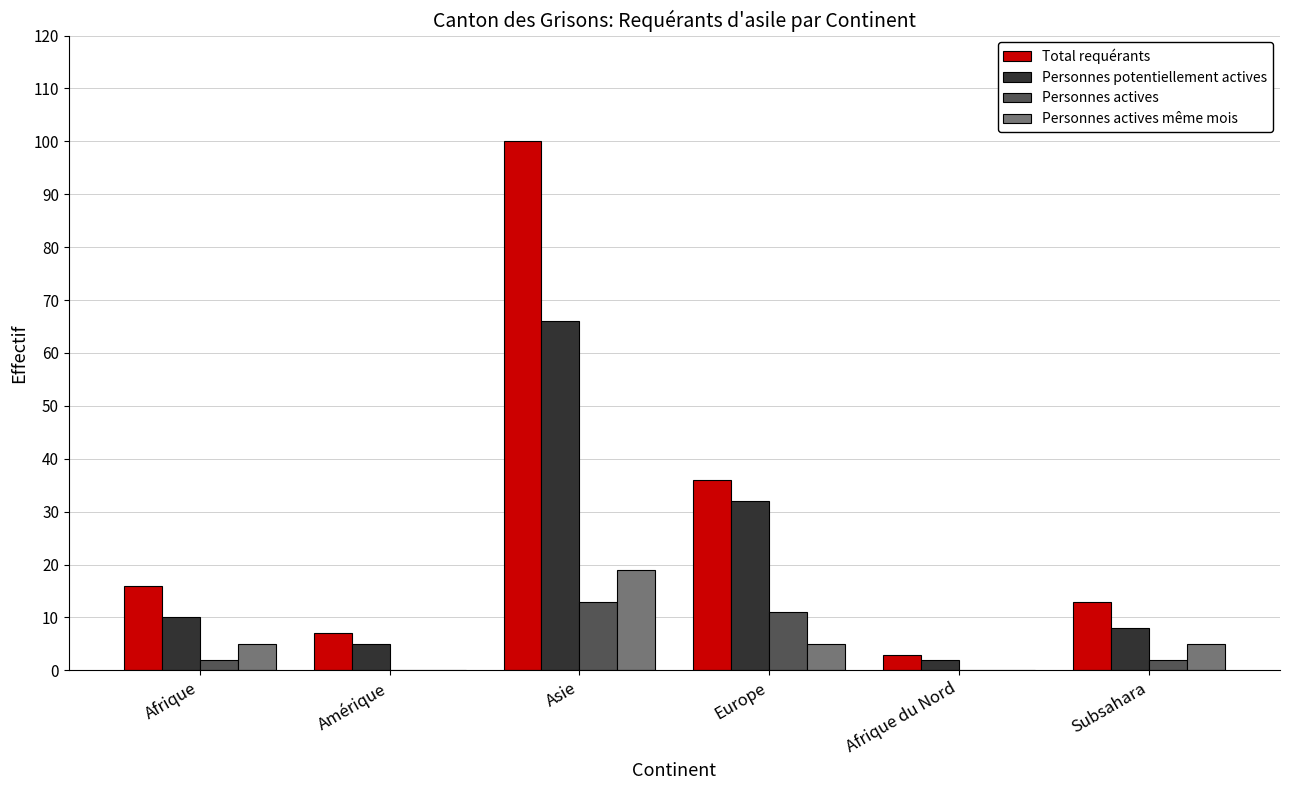

Which label corresponds to the largest value in the chart?

Asie